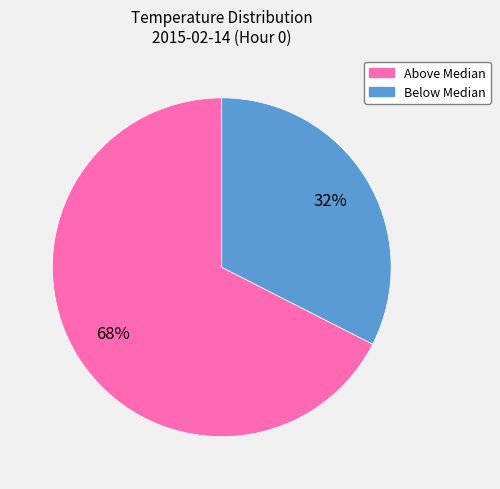

To the nearest percent, what is the average slice percentage?

50%